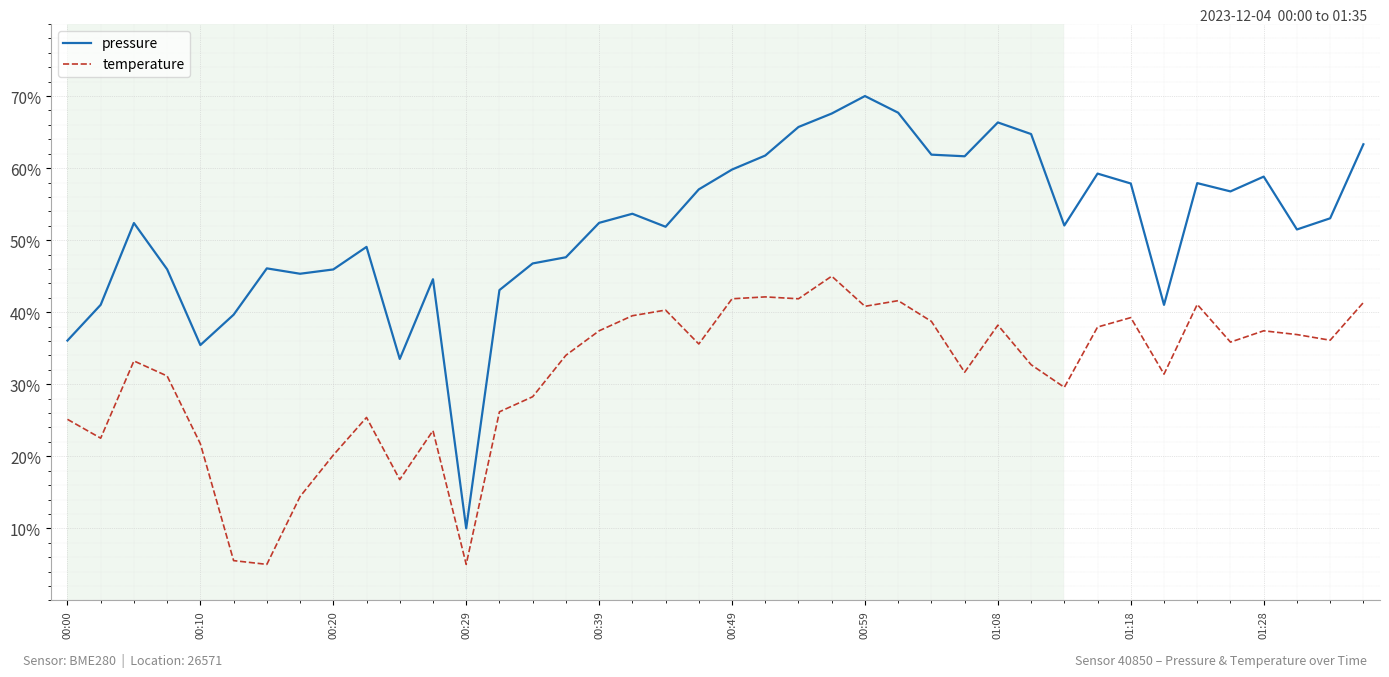

In pressure, how many points are higher than both neighbors (excluding endpoints)?

10